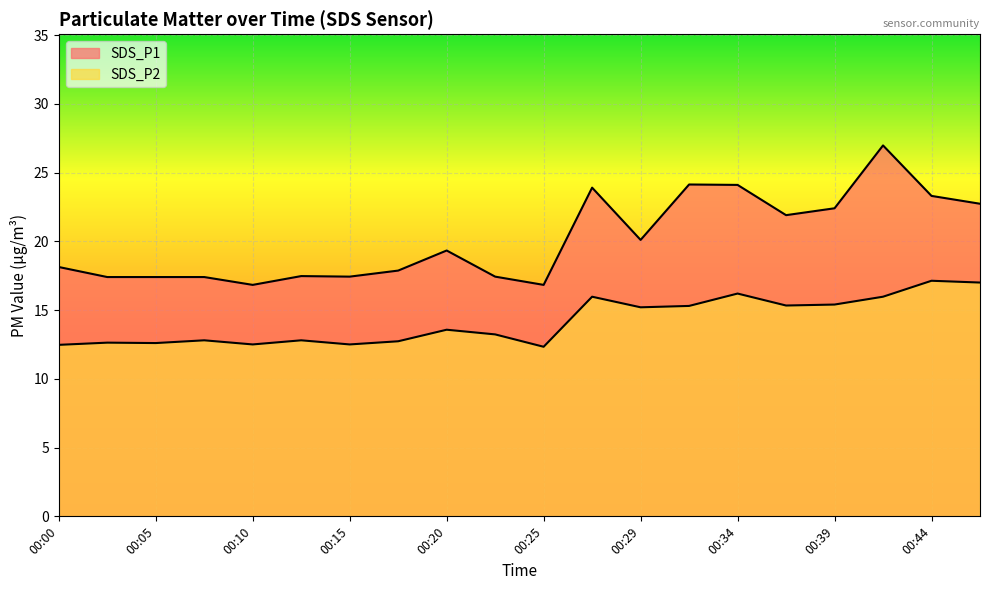

What is the sum of all SDS_P2 values?

283.7